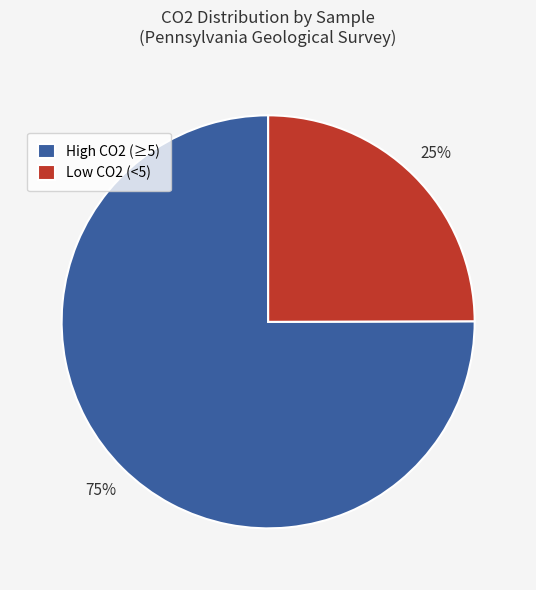

Which has a higher value, High CO2 (≥5) or Low CO2 (<5)?

High CO2 (≥5)